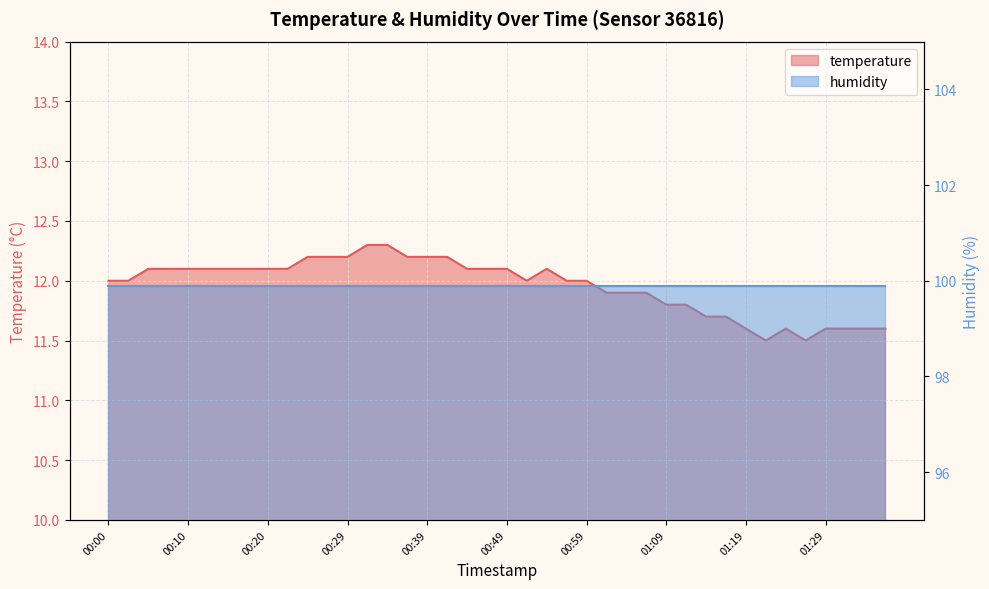

What is the difference between the values at 01:01 and 00:59?

0.1